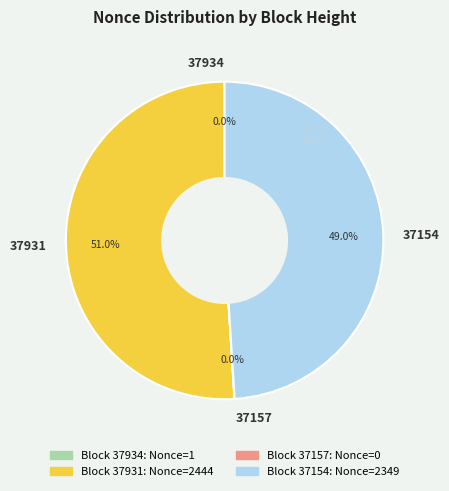

Which category has the biggest portion of the pie?

37931